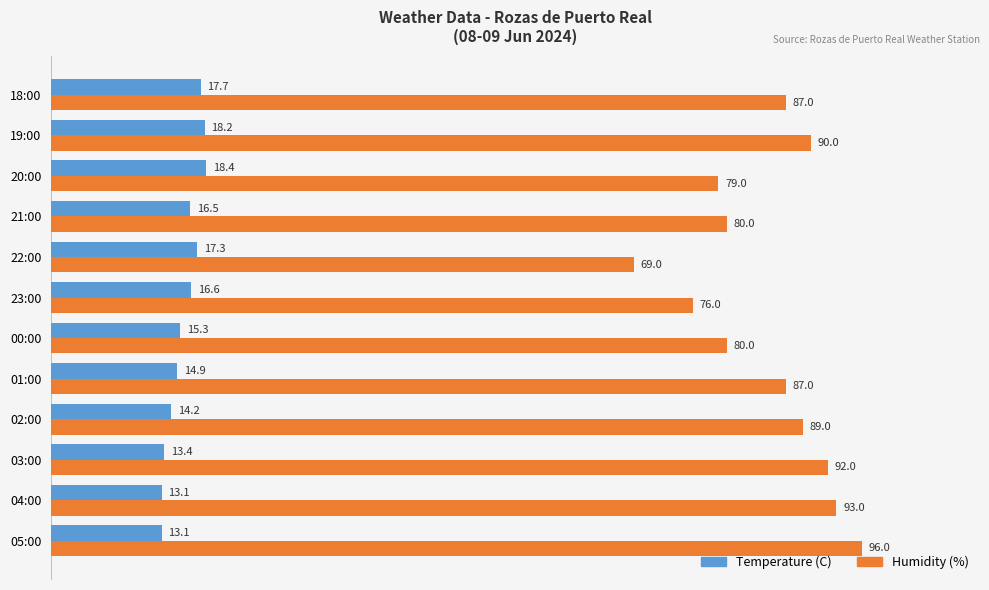

How many data points in Temperature (C) are above 16?

6